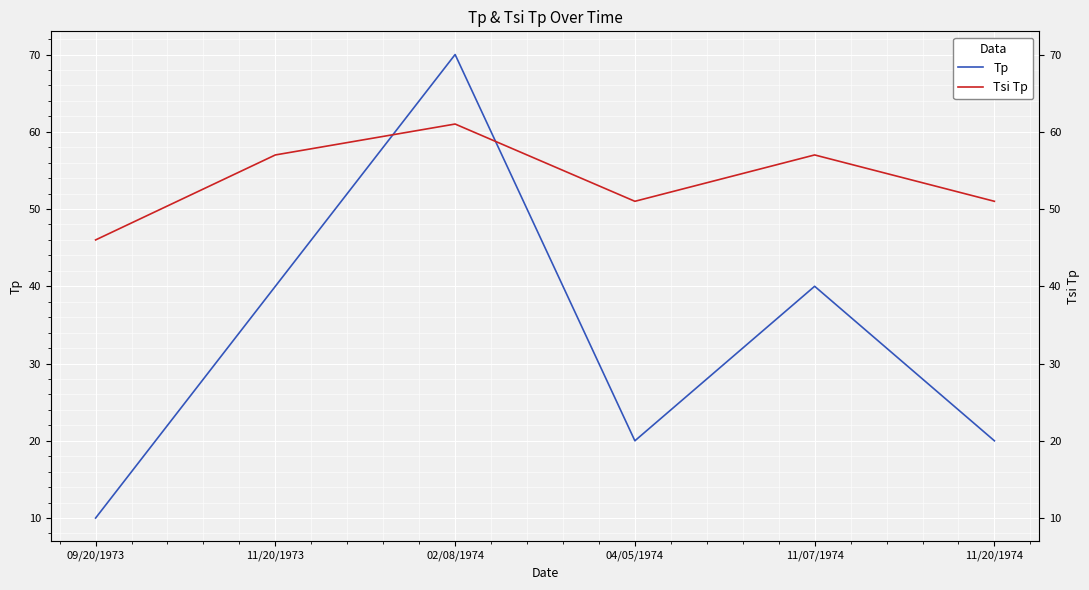

True or false: Tsi Tp and Tp intersect in this chart.

True